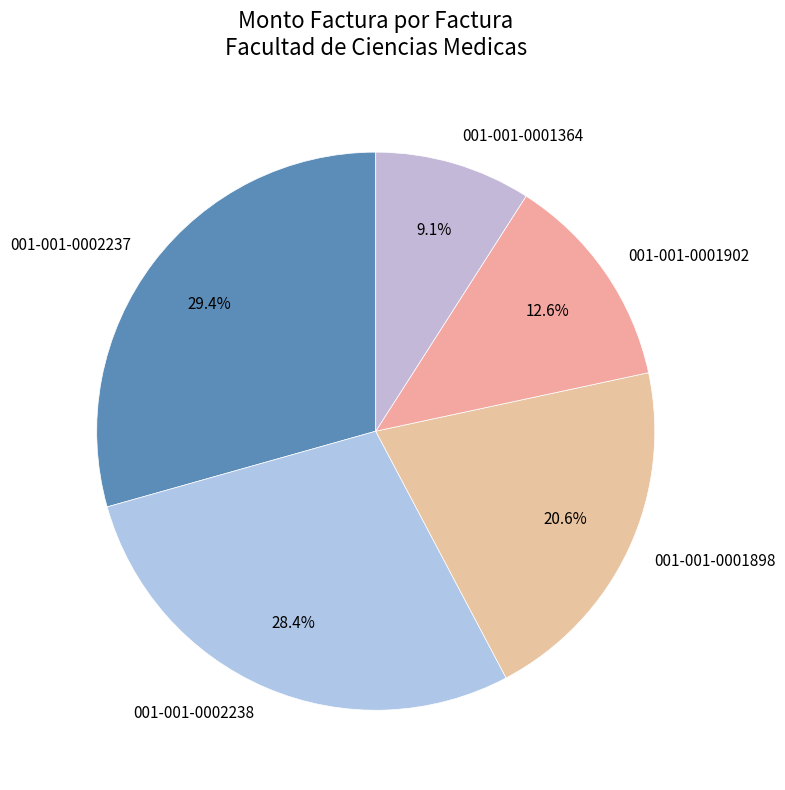

How much of the chart is everything except 001-001-0001364?

90.9%